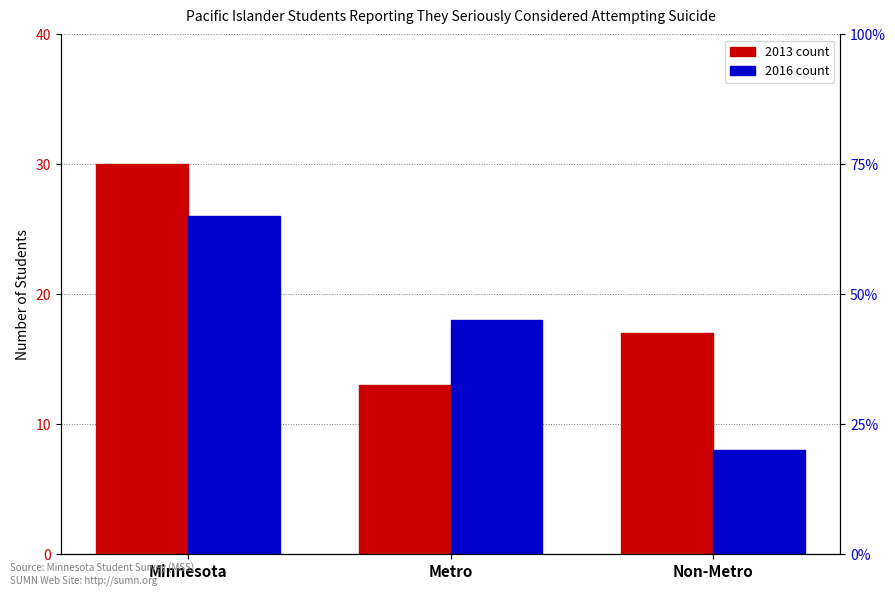

What is the total value across all series at Minnesota?

56